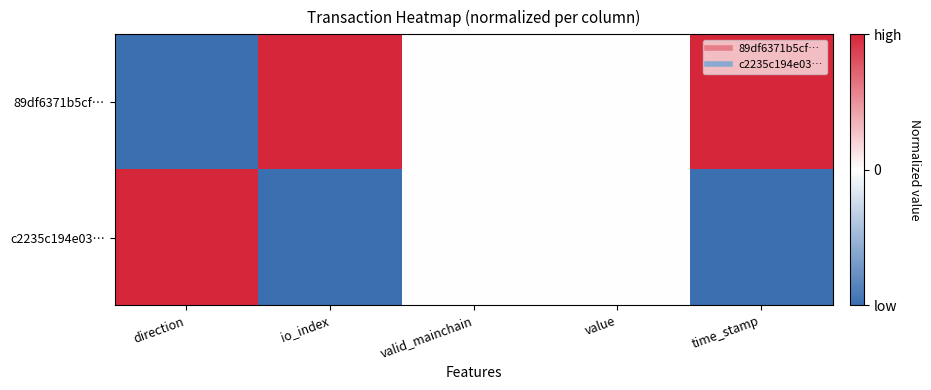

At time_stamp, list the series in order from smallest to largest.

c2235c194e03…, 89df6371b5cf…